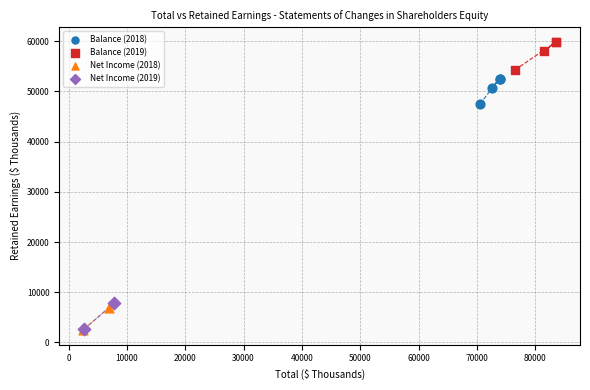

Which series contains the highest Y value?

Balance (2019)